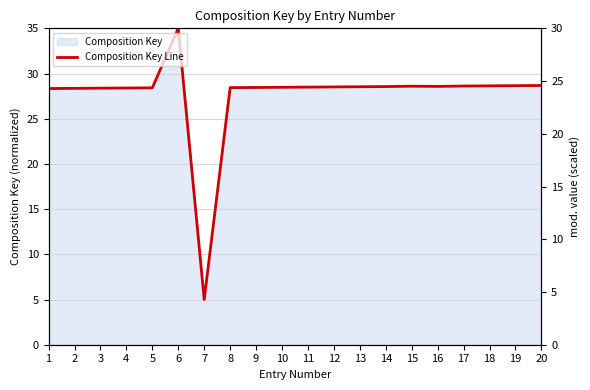

Reading left to right, extract all data points from this chart.

28.3	28.4	28.4	28.4	28.4	35.0	5.0	28.4	28.5	28.5	28.5	28.5	28.5	28.6	28.6	28.6	28.6	28.6	28.7	28.7